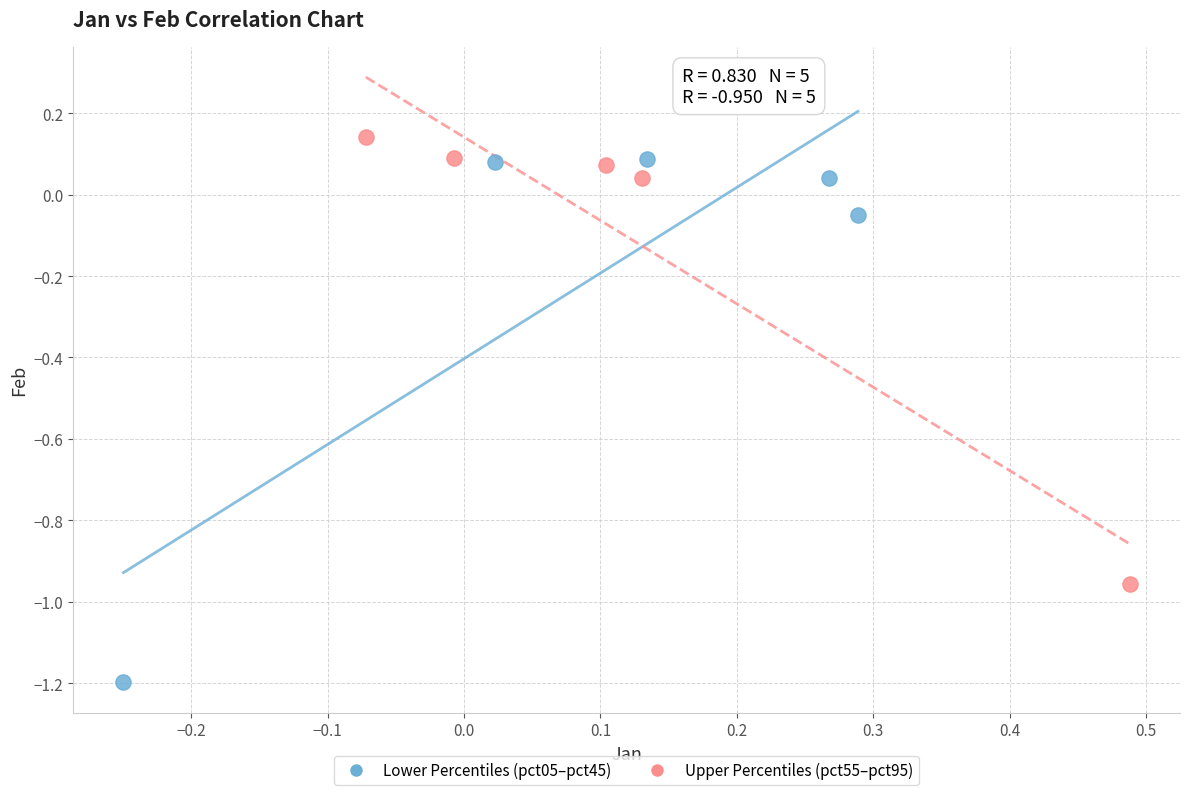

What are all the series names shown in the legend?

Lower Percentiles (pct05–pct45), Upper Percentiles (pct55–pct95)